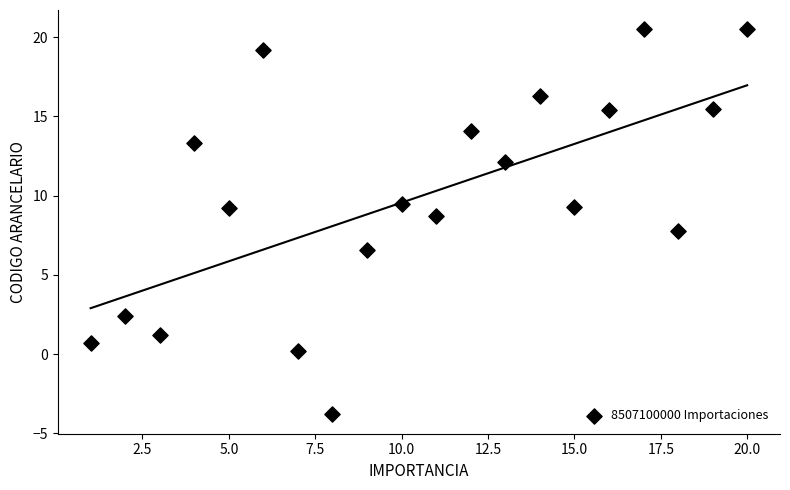

What is the range of X values (max minus min)?

19.0